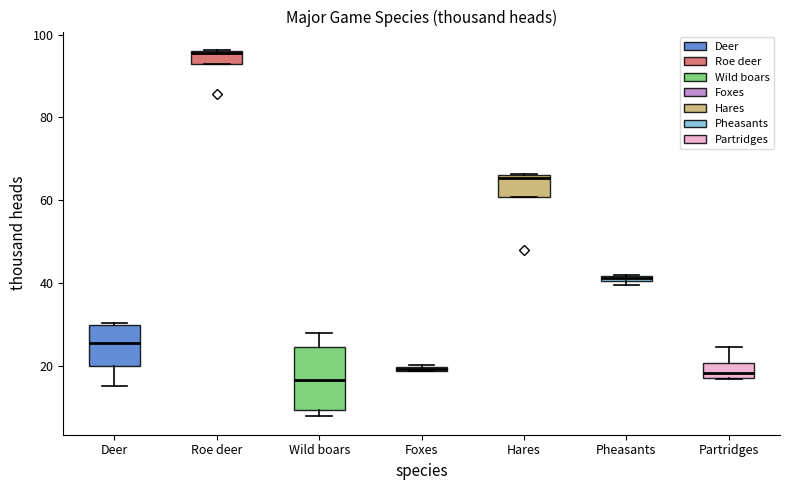

Comparing the boxes themselves (not the whiskers), which one is the tallest?

Wild boars